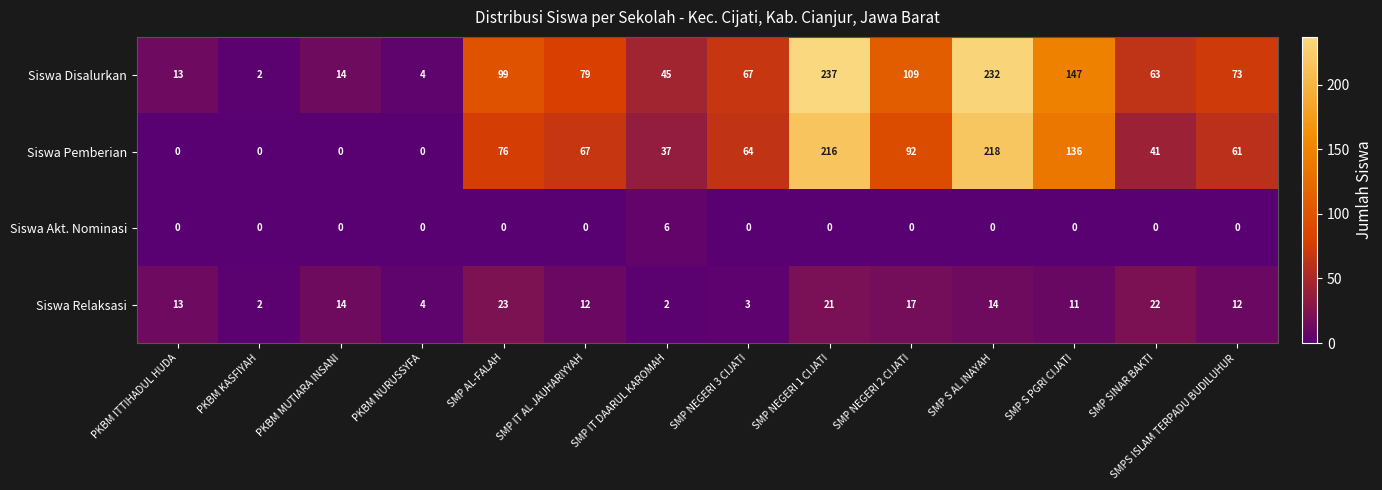

The Siswa Disalurkan series shows 215 at SMP S PGRI CIJATI. True or false?

False